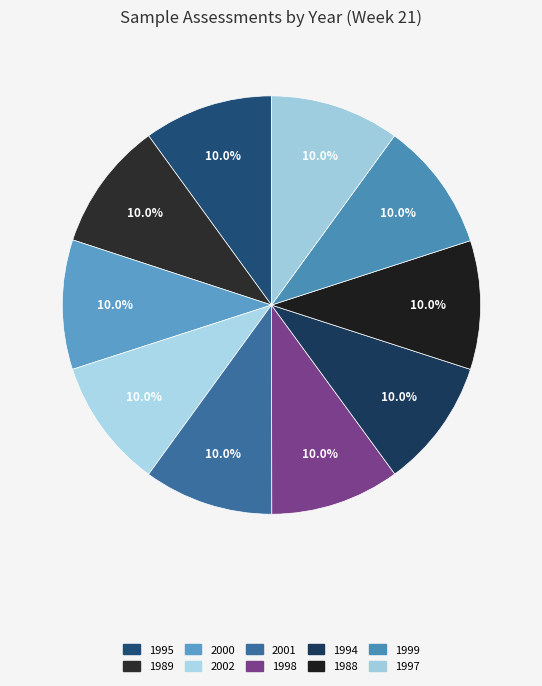

Is there a majority slice in this chart?

No